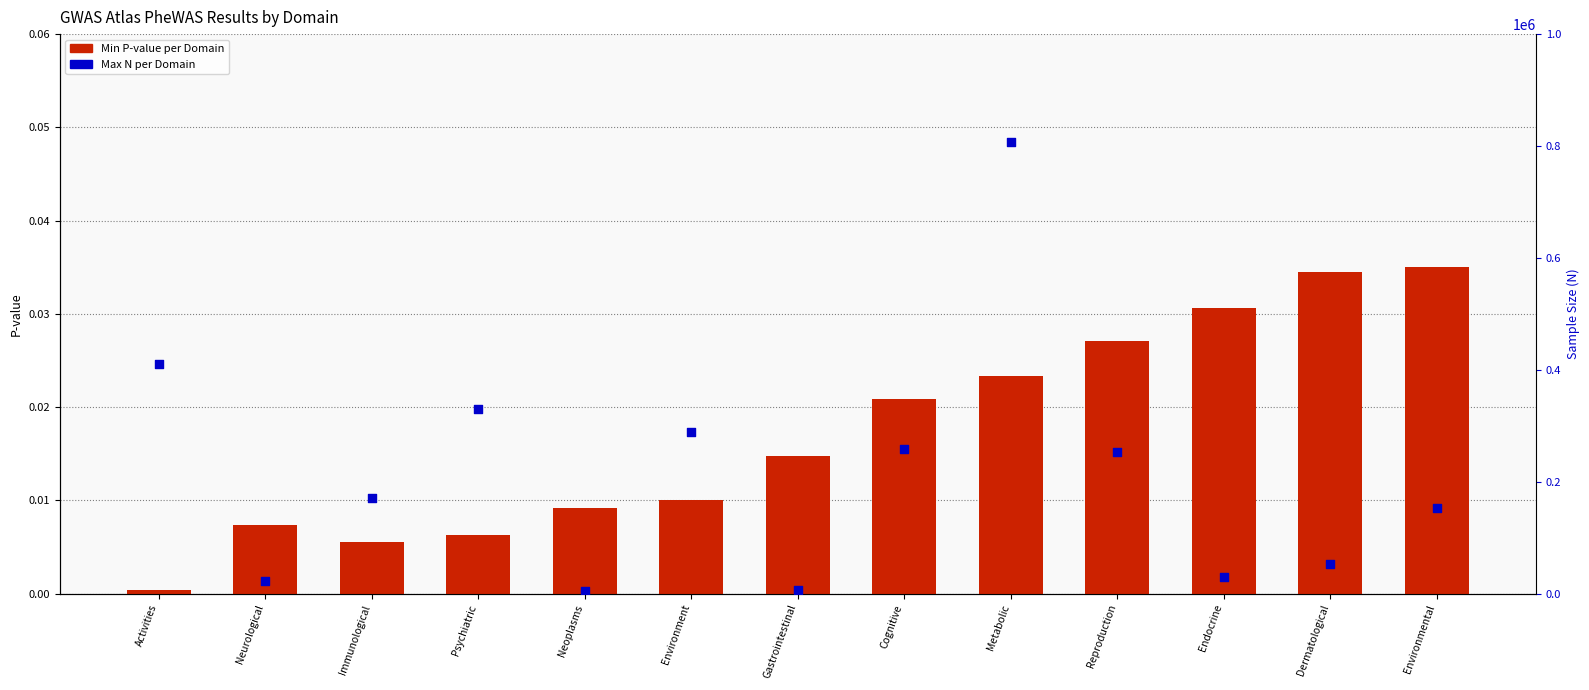

What is the total value across all series at Reproduction?

252514.0